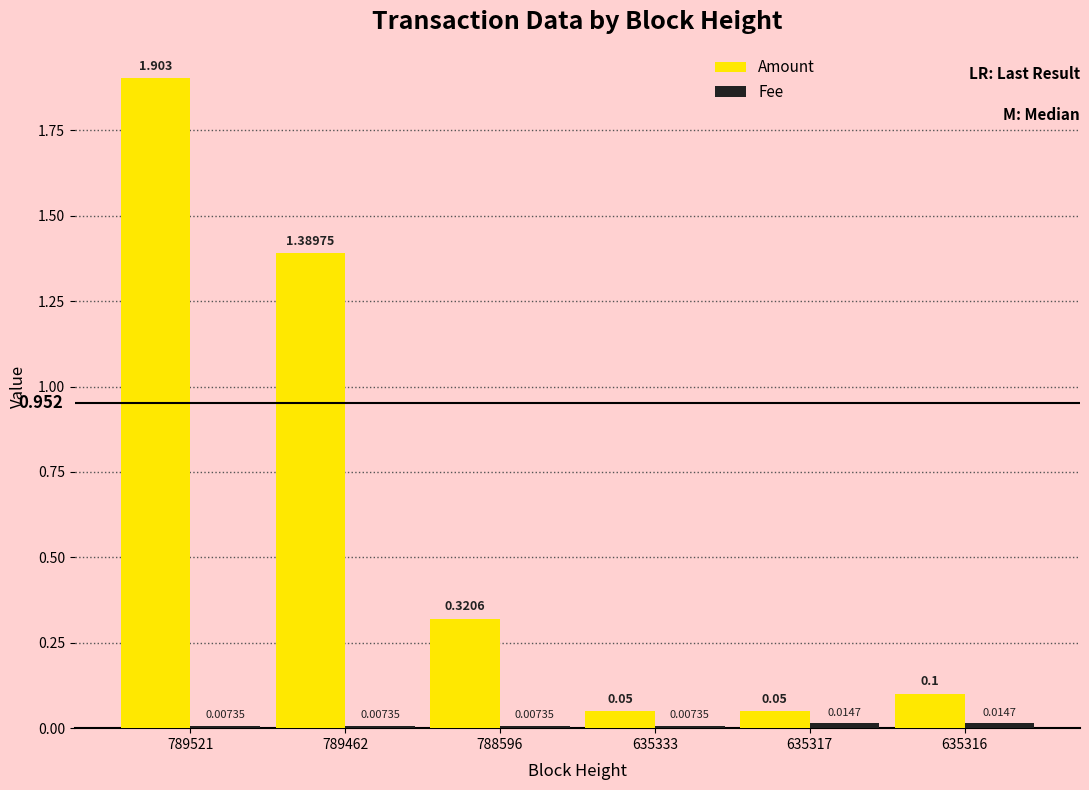

How many bars are there in each group?

2